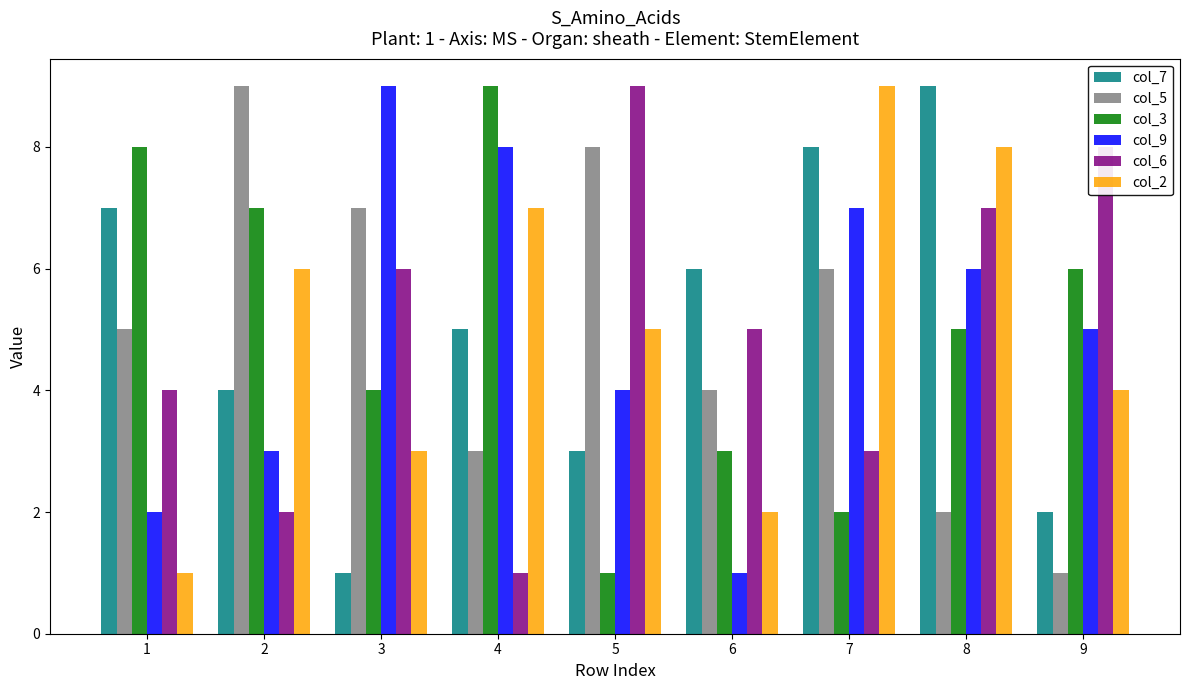

Reading left to right, list all the values displayed in this chart.

col_7: 1=7	2=4	3=1	4=5	5=3	6=6	7=8	8=9	9=2
col_5: 1=5	2=9	3=7	4=3	5=8	6=4	7=6	8=2	9=1
col_3: 1=8	2=7	3=4	4=9	5=1	6=3	7=2	8=5	9=6
col_9: 1=2	2=3	3=9	4=8	5=4	6=1	7=7	8=6	9=5
col_6: 1=4	2=2	3=6	4=1	5=9	6=5	7=3	8=7	9=8
col_2: 1=1	2=6	3=3	4=7	5=5	6=2	7=9	8=8	9=4